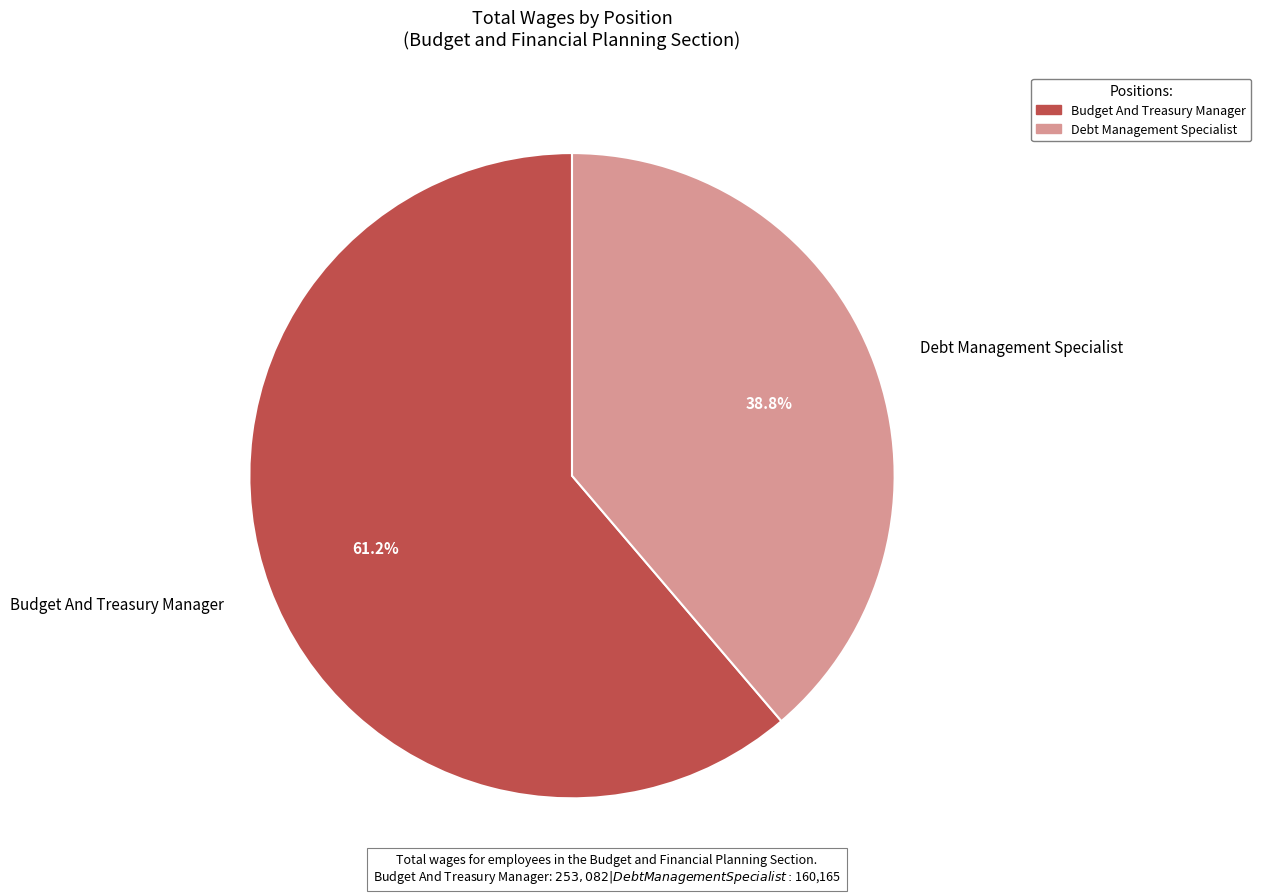

Does Budget And Treasury Manager account for over 50% of the chart?

Yes